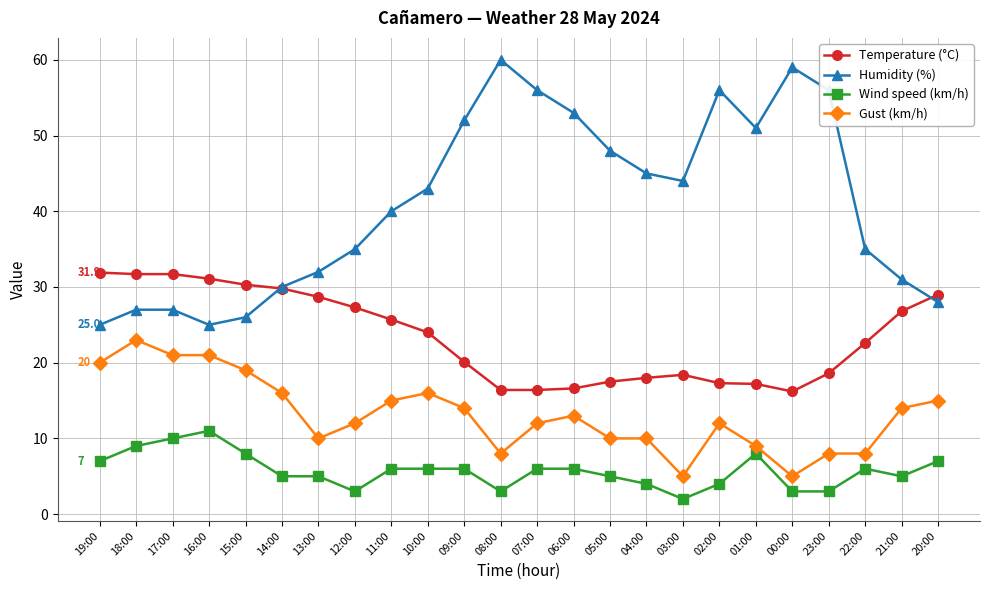

Rank the series at 00:00 from lowest to highest value.

Wind speed (km/h), Gust (km/h), Temperature (°C), Humidity (%)